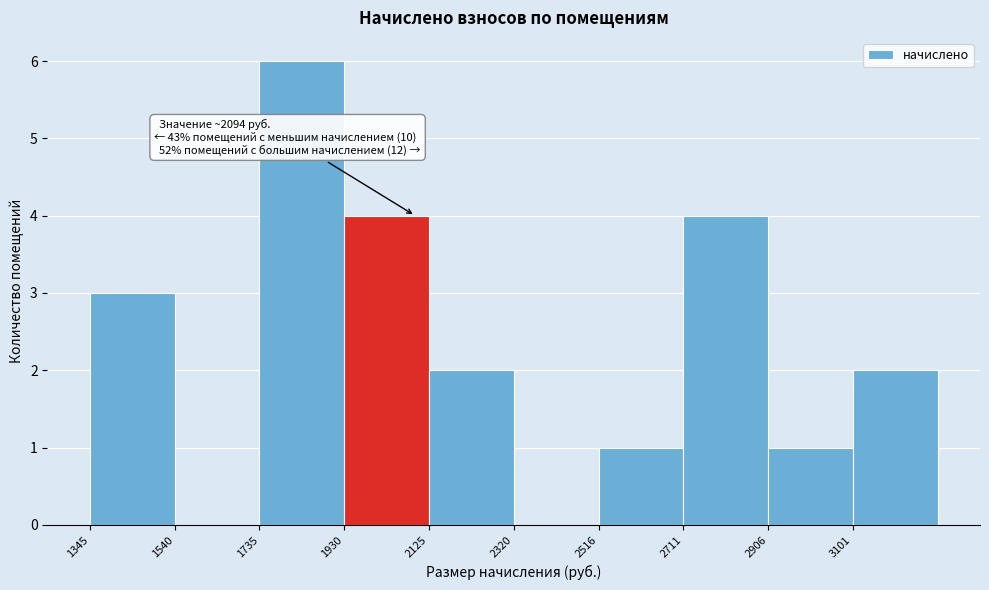

Which range on the x-axis has the tallest bar?

1740 to 1940